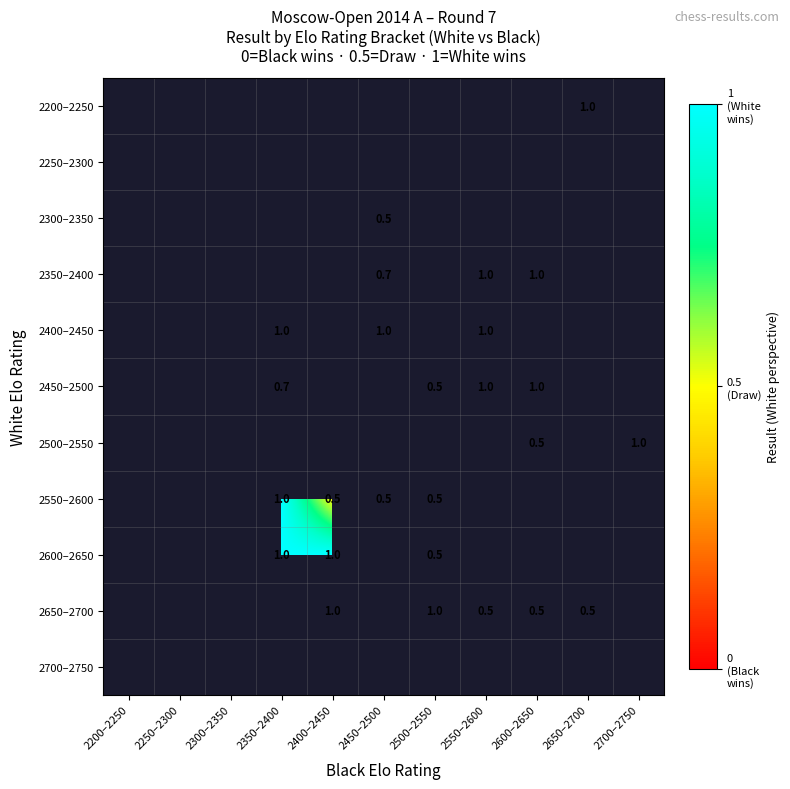

What is the greatest value displayed?

1.0